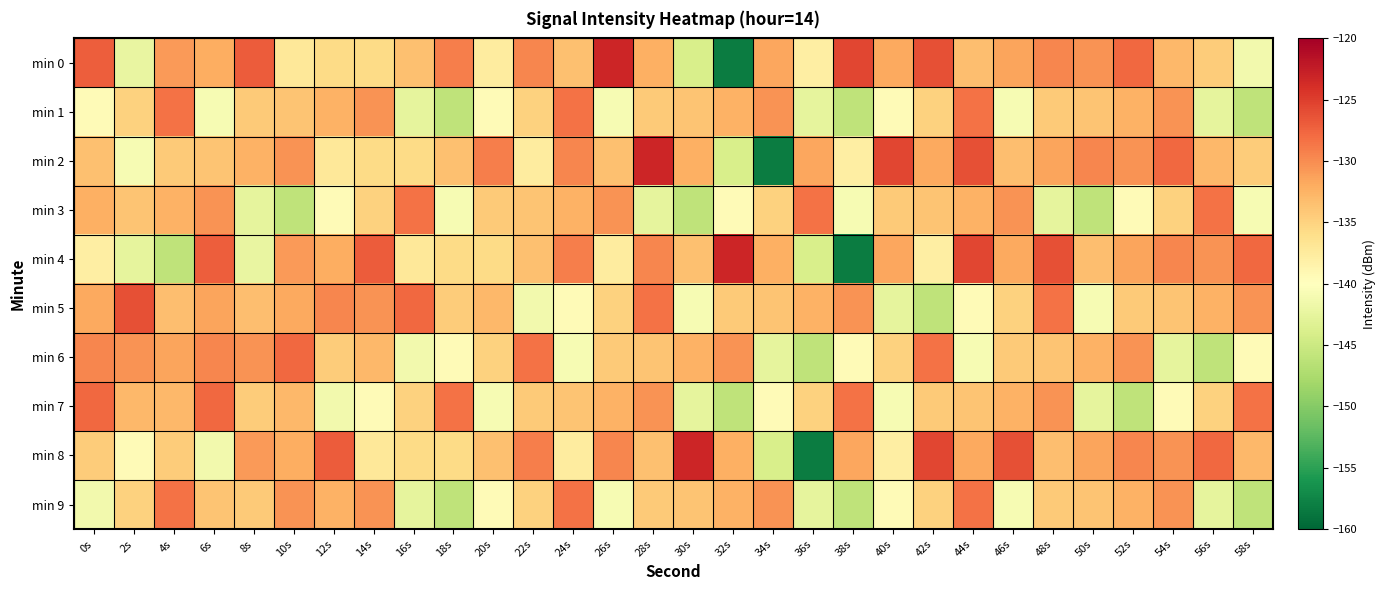

Which series changed the most between 38s and 42s?

min 4